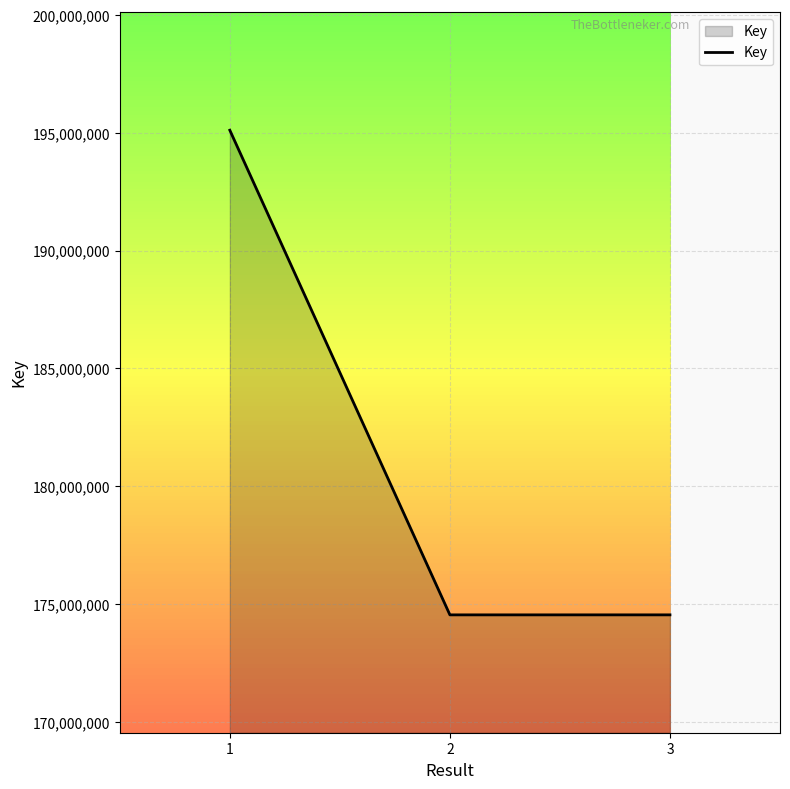

How many values are below 174545661?

1